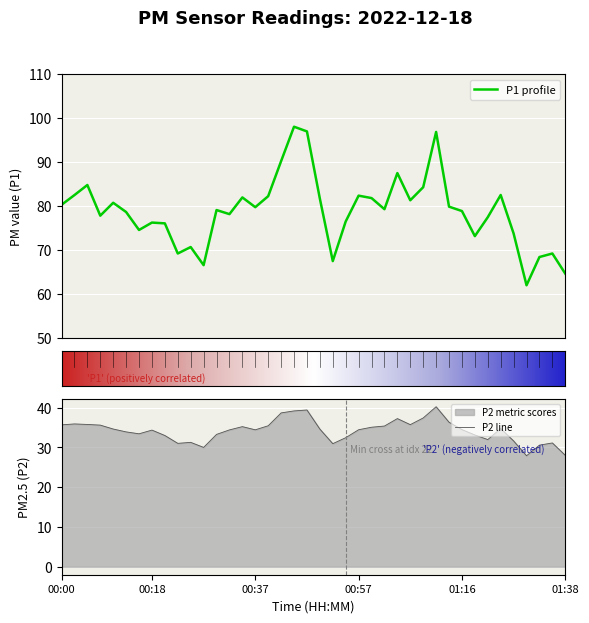

List the labels in order of P2 value, largest first.

01:11, 00:47, 00:45, 00:42, 01:09, 01:04, 01:14, 00:03, 00:05, 01:06, 00:00, 00:08, 00:39, 01:02, 00:35, 00:59, 01:23, 00:10, 00:49, 01:16, 00:57, 00:37, 00:32, 00:18, 00:13, 00:15, 00:30, 01:19, 00:20, 00:54, 01:21, 01:26, 00:25, 01:33, 00:22, 00:52, 01:31, 00:27, 01:38, 01:28